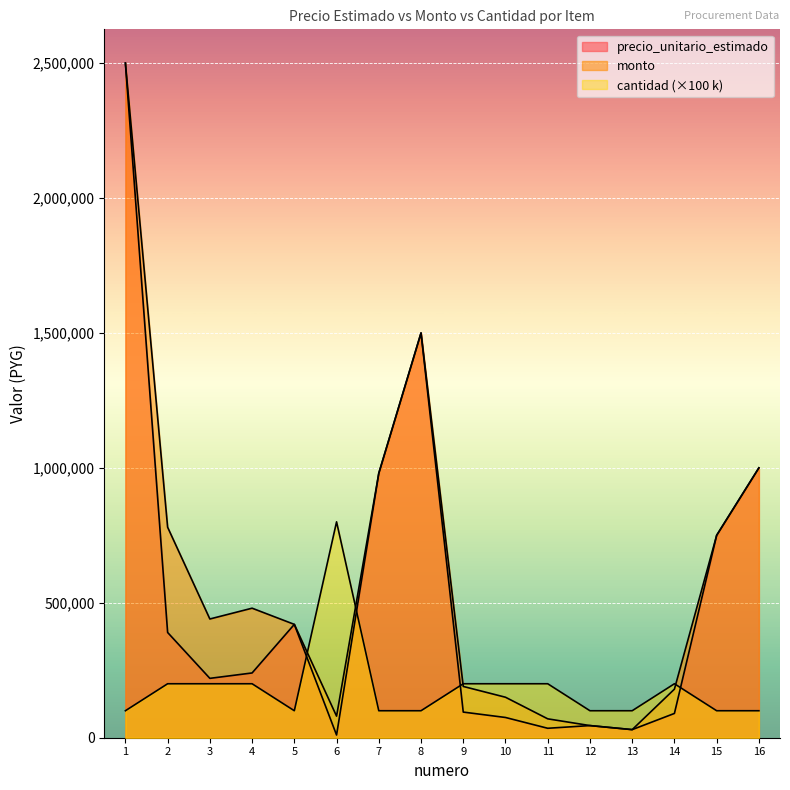

True or false: precio_unitario_estimado and monto cross at least once.

False